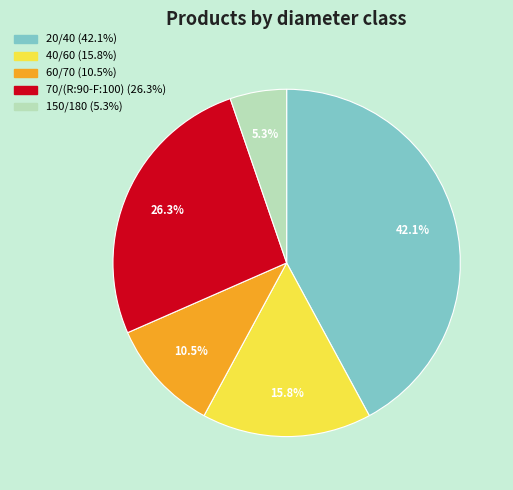

Count the number of slices in the pie.

5